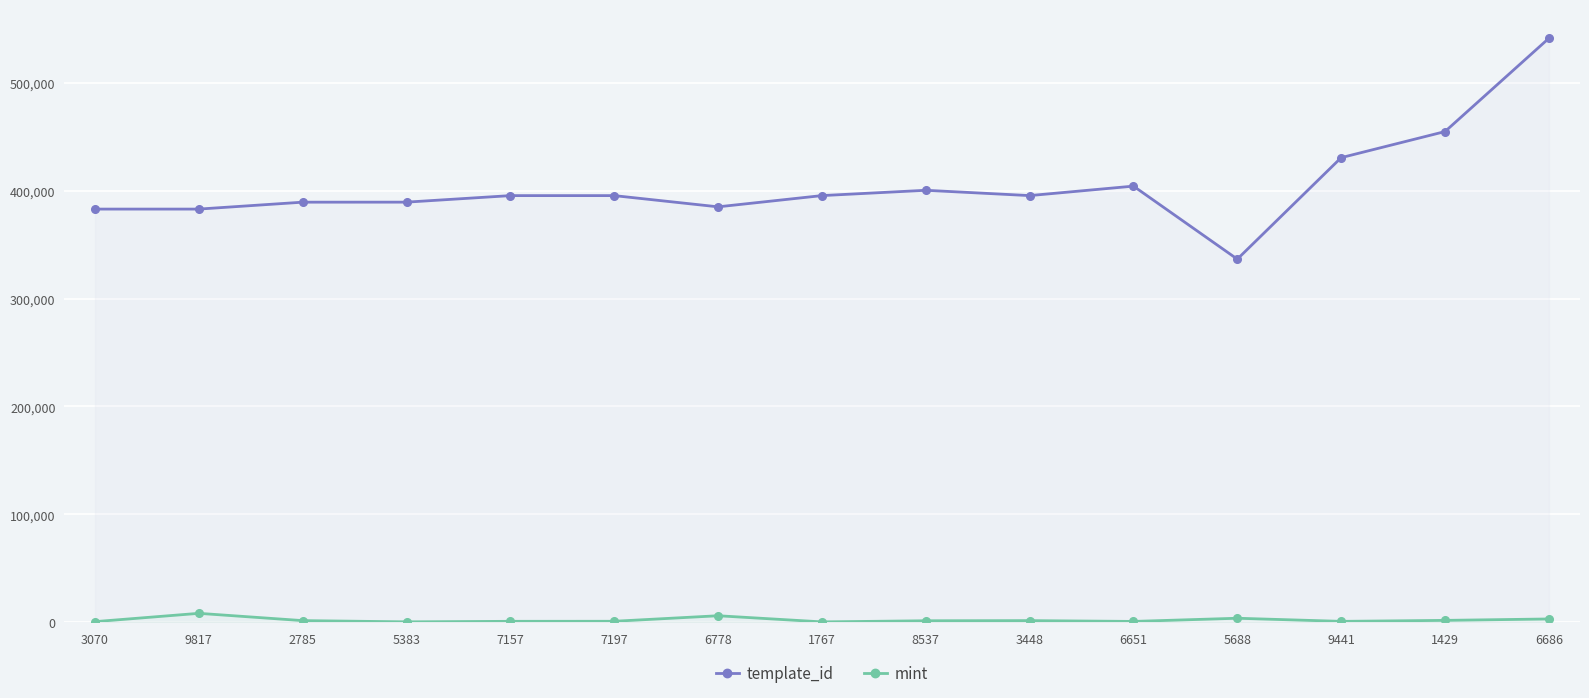

List the series in order of their peak value, lowest first.

mint, template_id